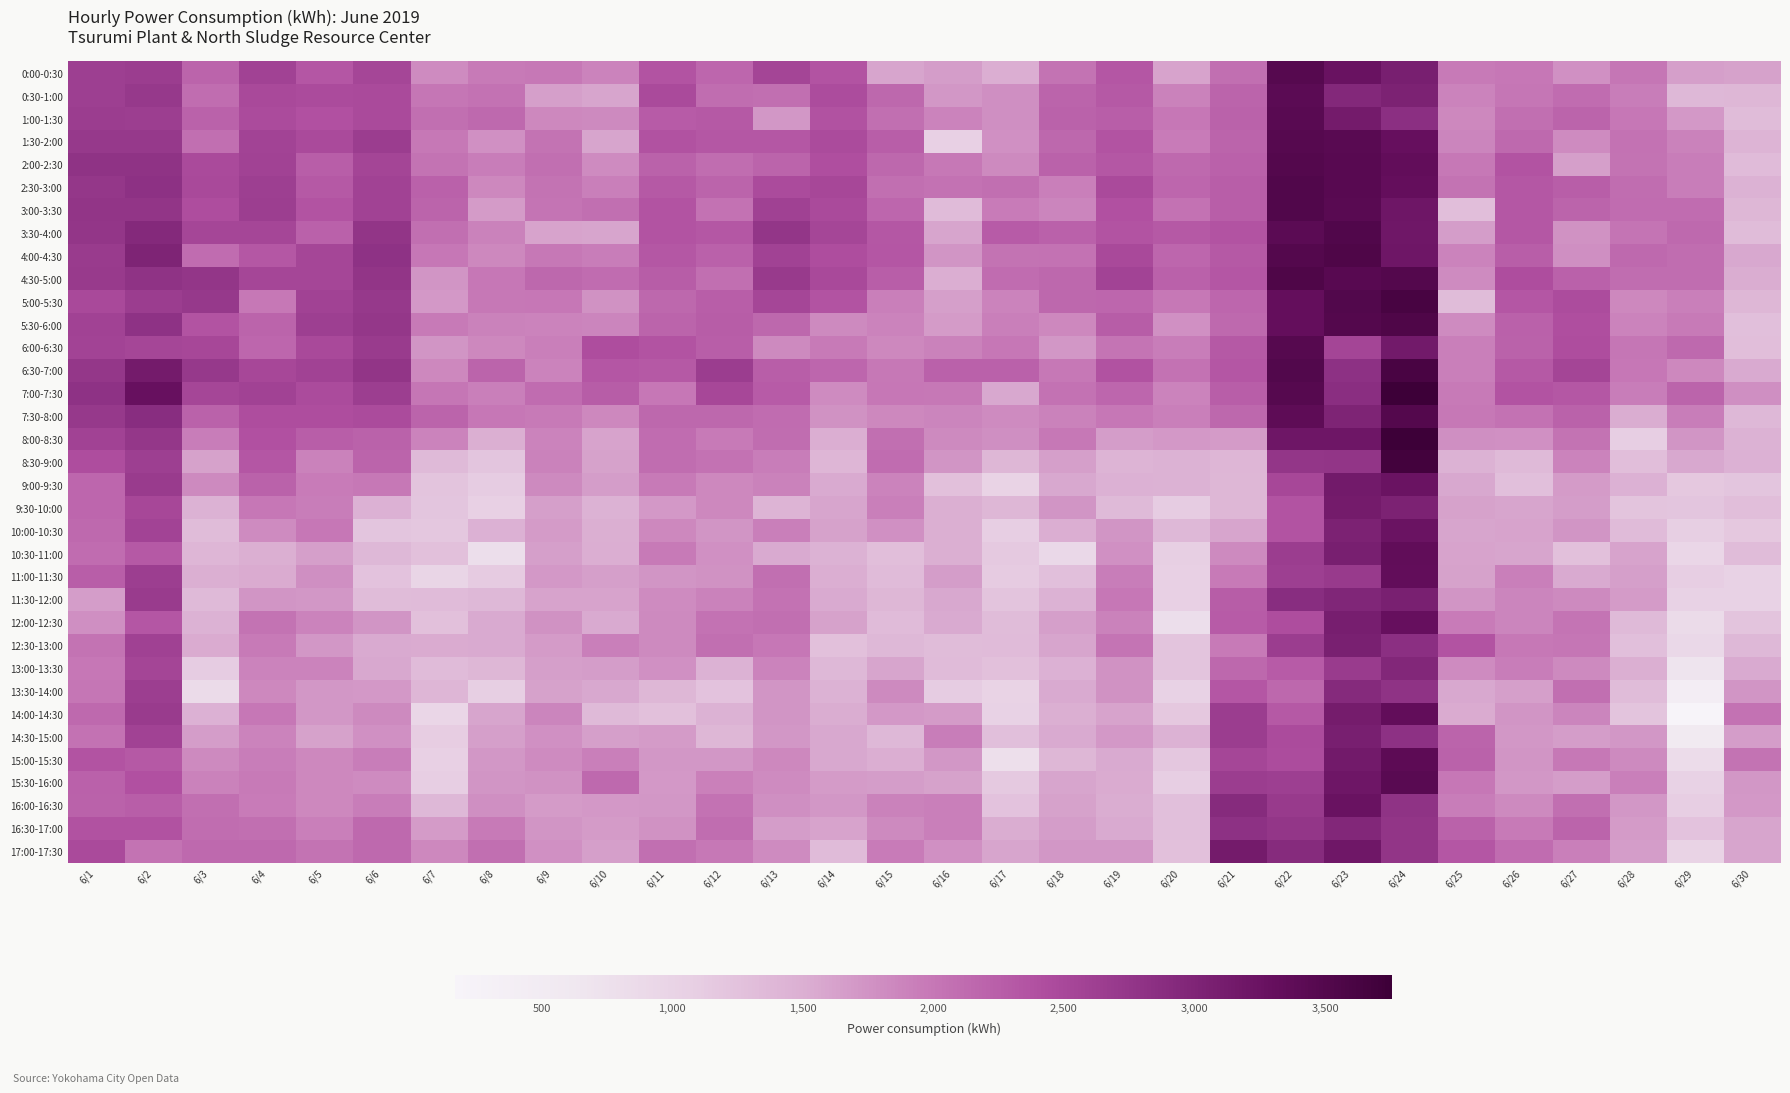

What is the spread (max minus min) of values at 6/23?

1000